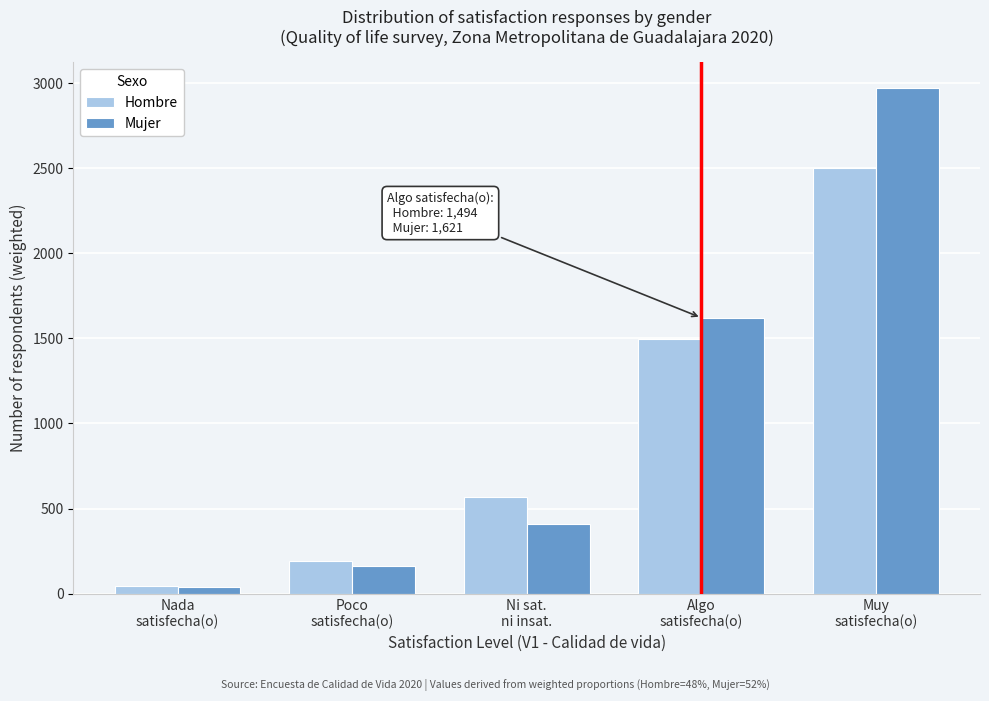

Reading right to left, what are all the values shown in this chart?

Hombre: 2502	1494	567	191	46
Mujer: 2973	1621	409	160	39